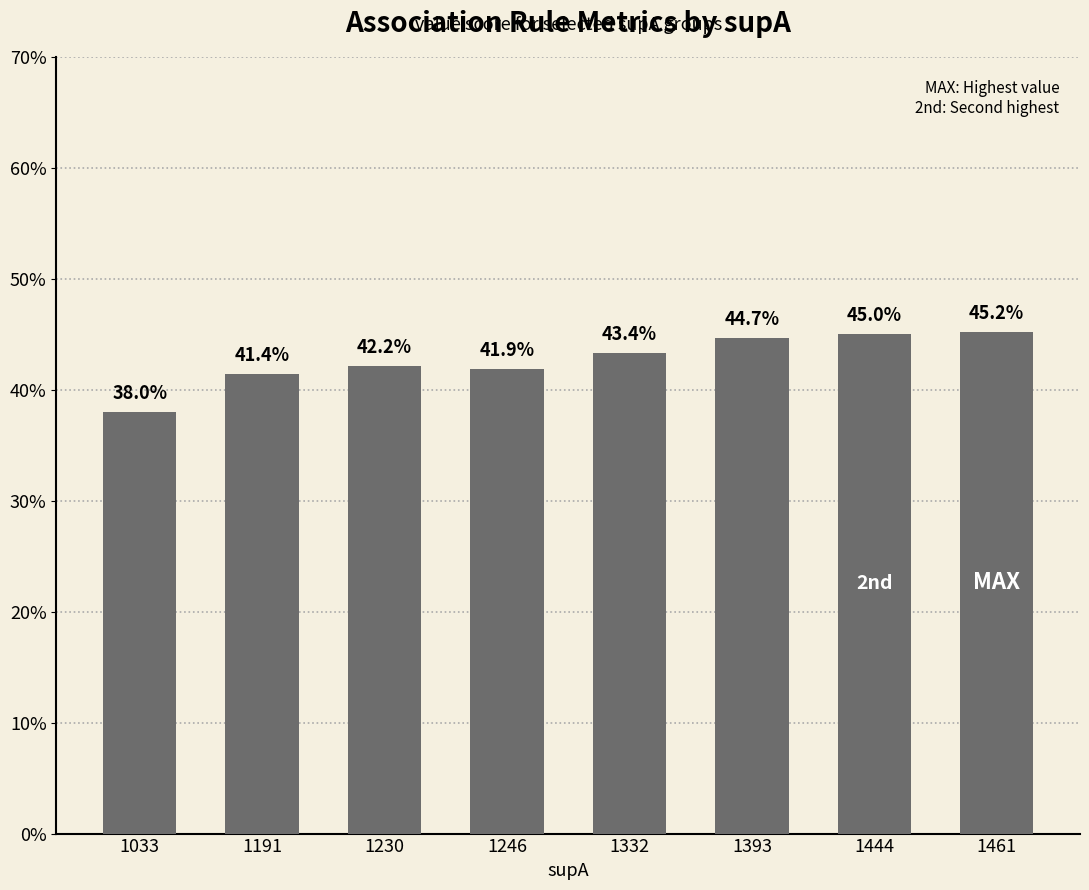

What is the difference between the second highest and minimum values?

0.1